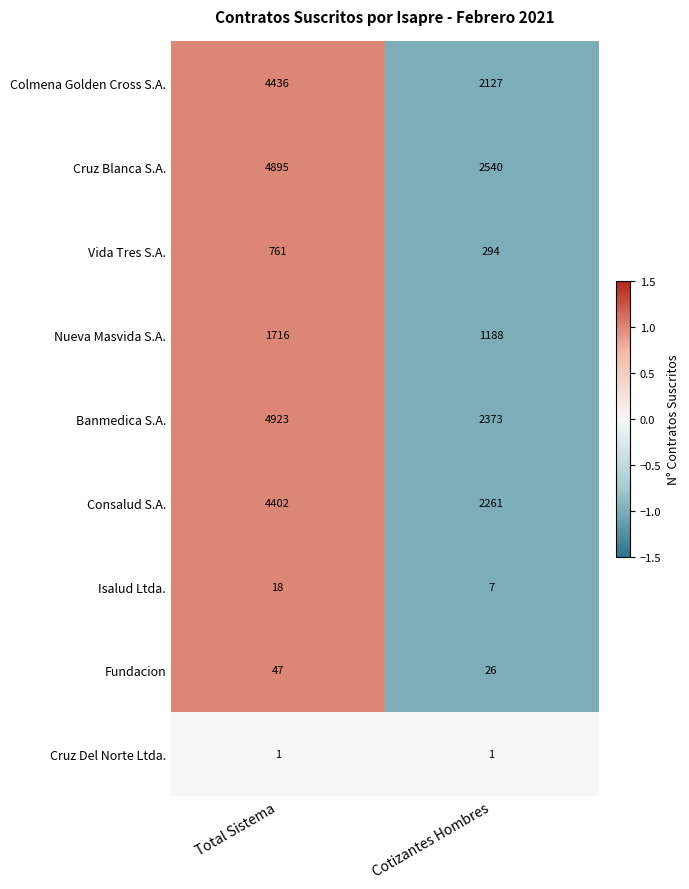

What is the minimum value shown in the chart?

1